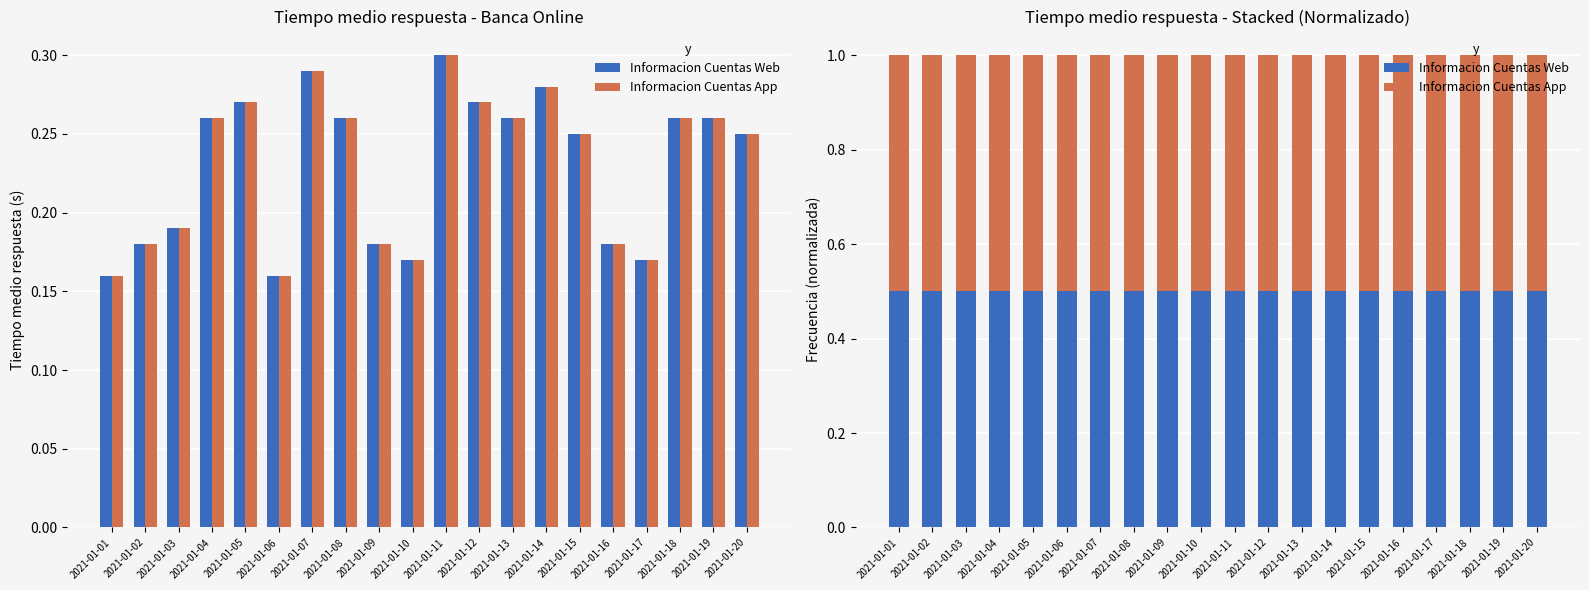

How many bars are there in each group?

2